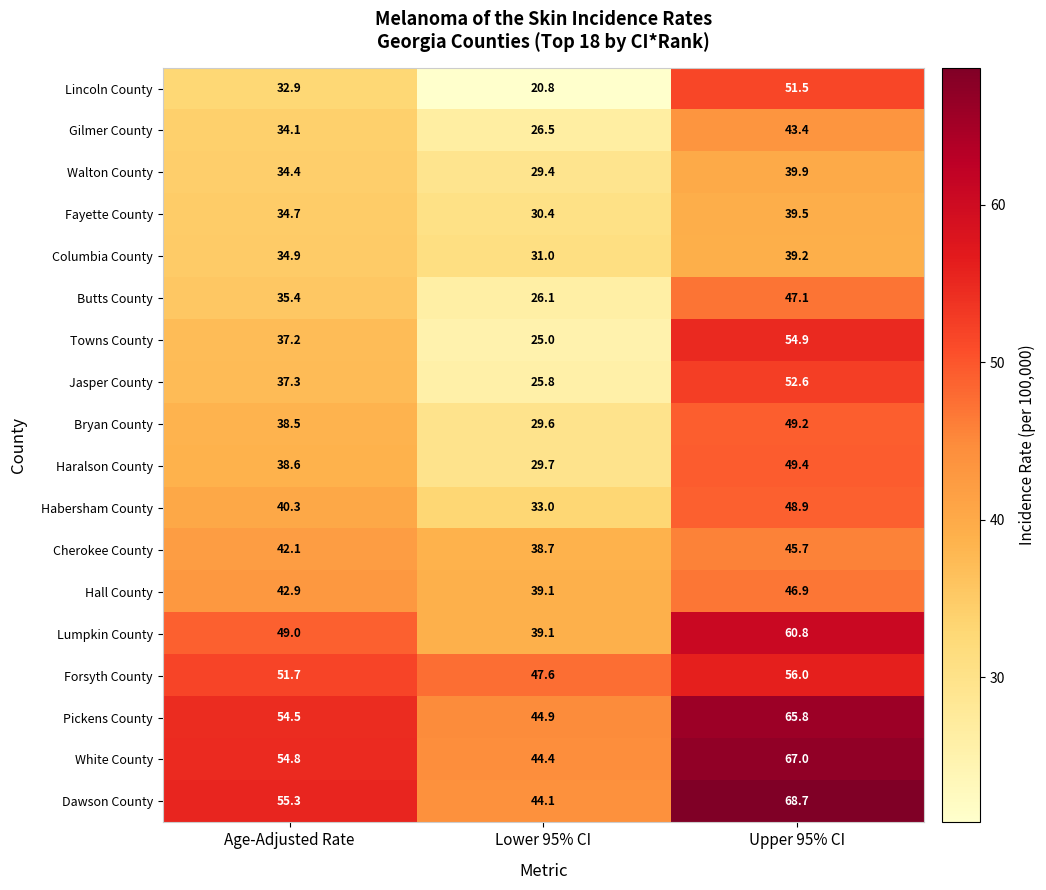

What value does the Pickens County series have at Upper 95% CI?

65.8